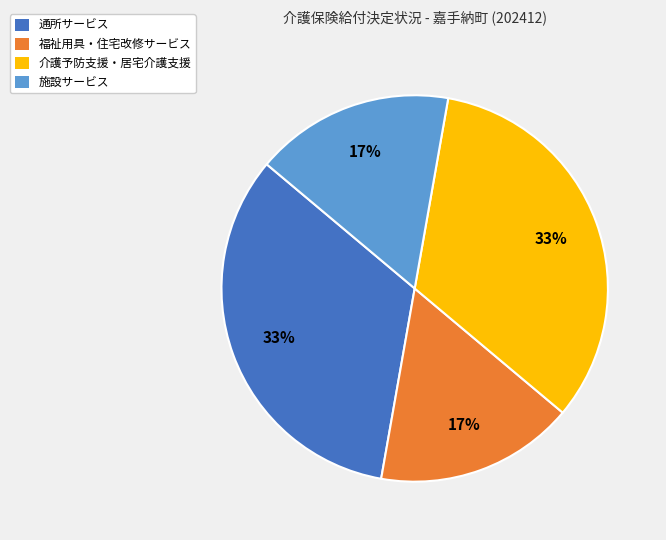

How many slices are in this pie chart?

4